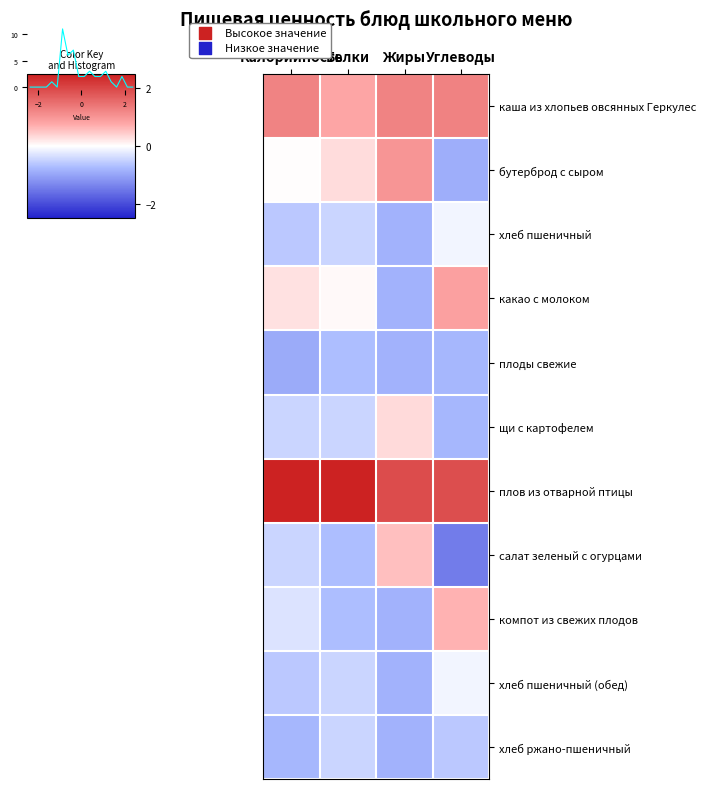

Where does the какао с молоком series first go above 0?

Калорийность